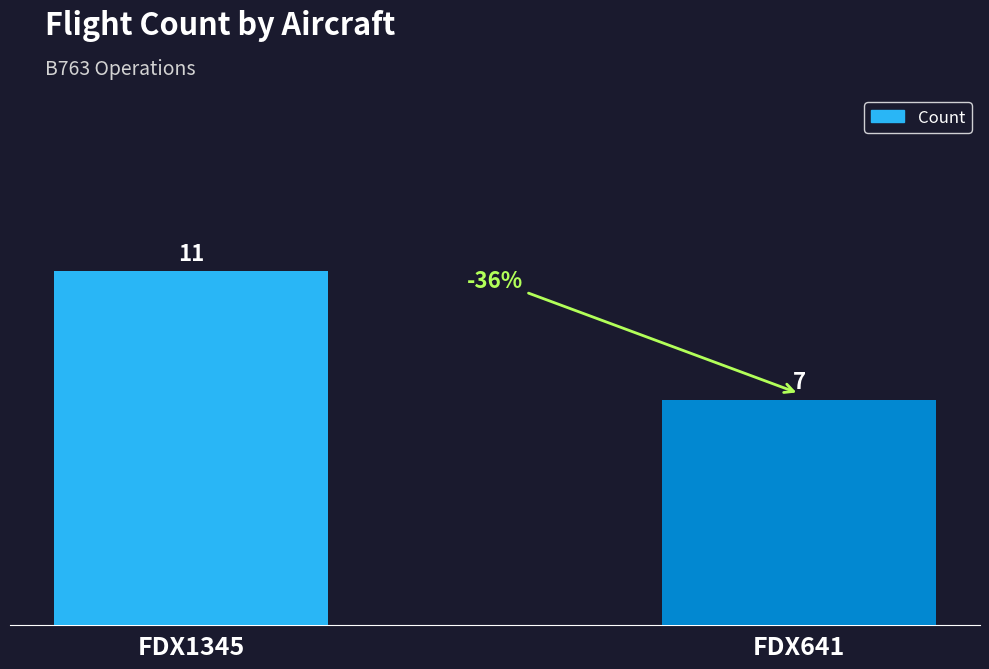

What is the sum of the values at FDX1345 and FDX641?

18